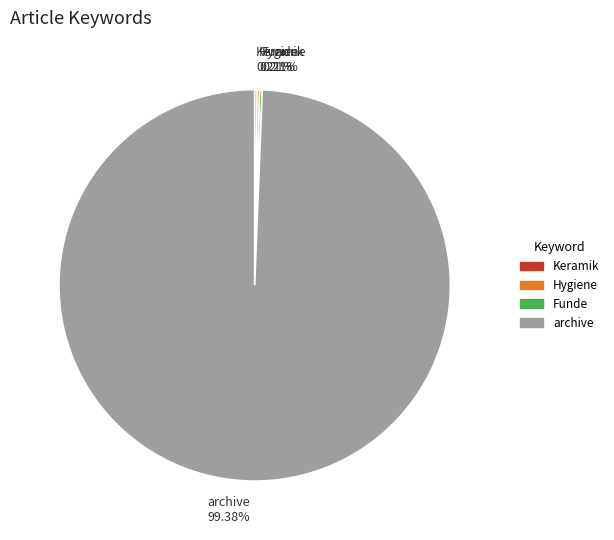

Which category has the biggest portion of the pie?

archive